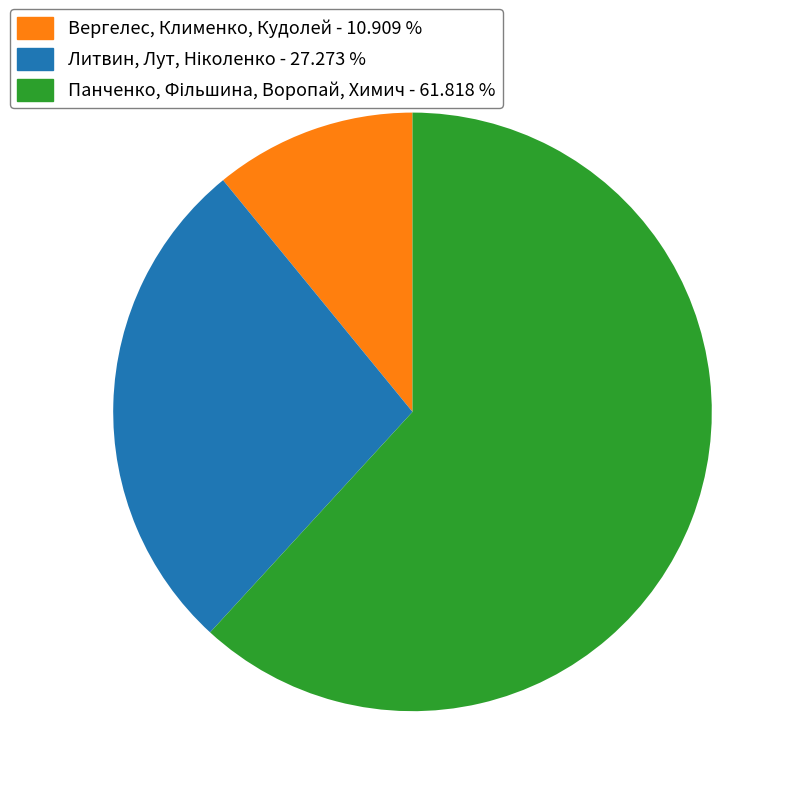

How many slices are in this pie chart?

3